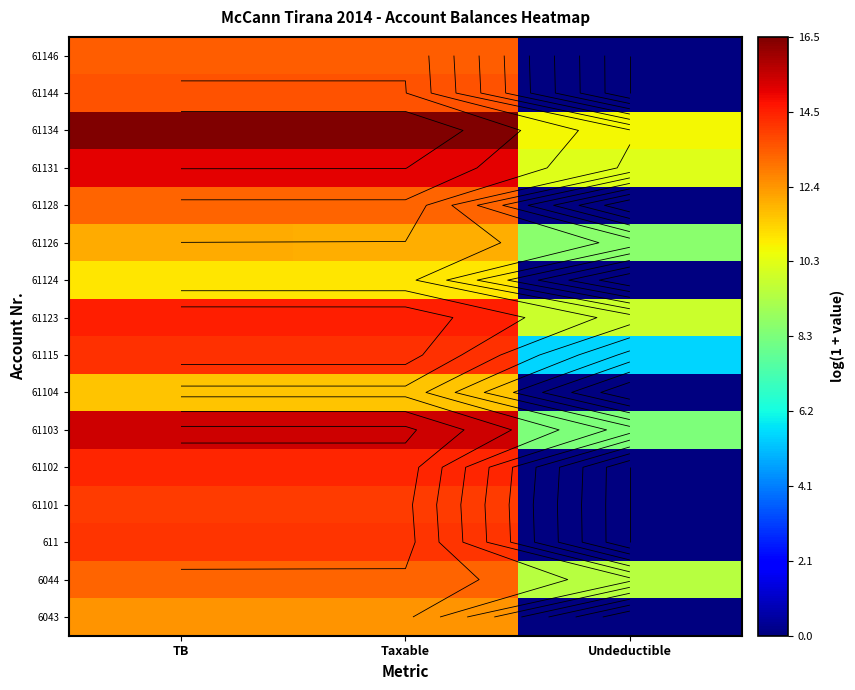

Is it true that 61124 equals 0.0 at Undeductible?

True